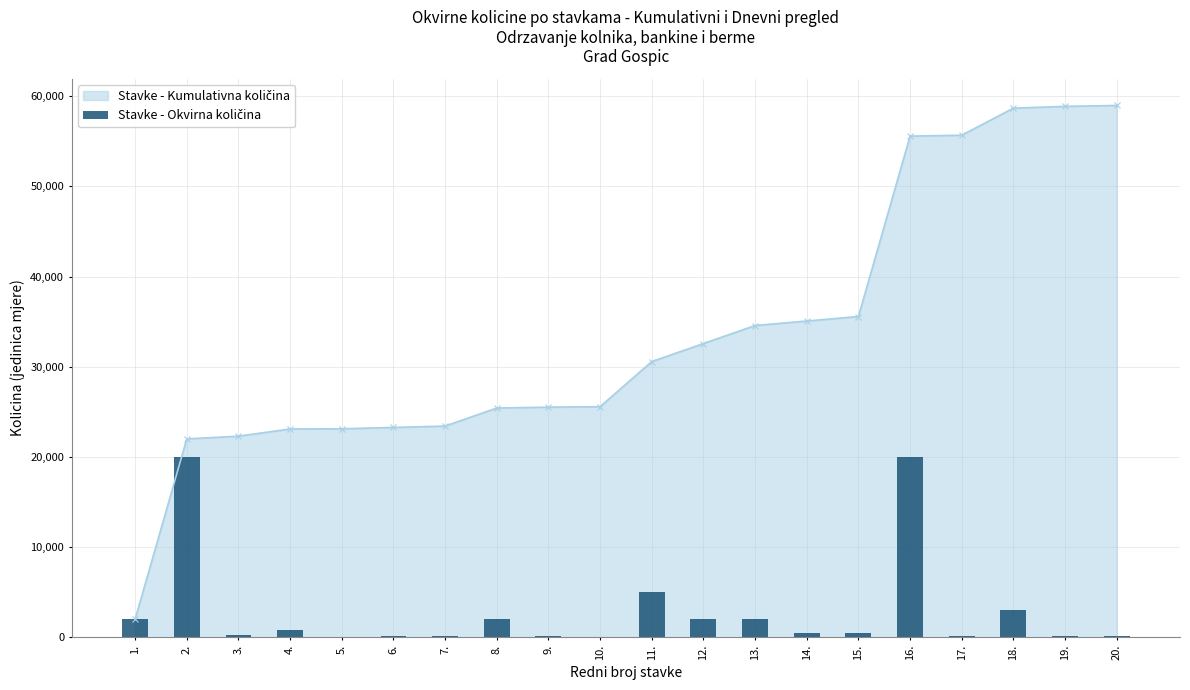

The chart shows a value of 147 at 9.. True or false?

False